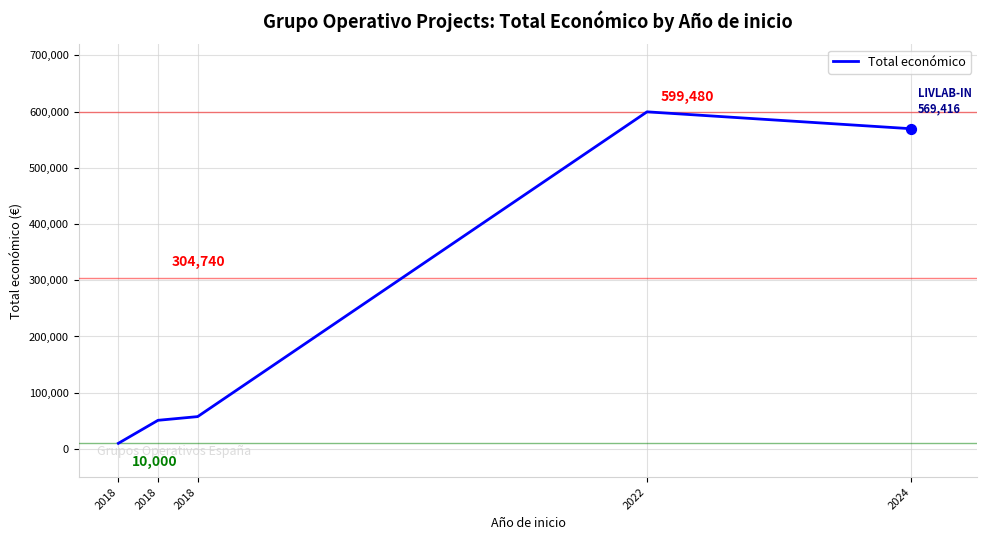

What is the ratio of the value at 2018 to the value at 2022?

0.1